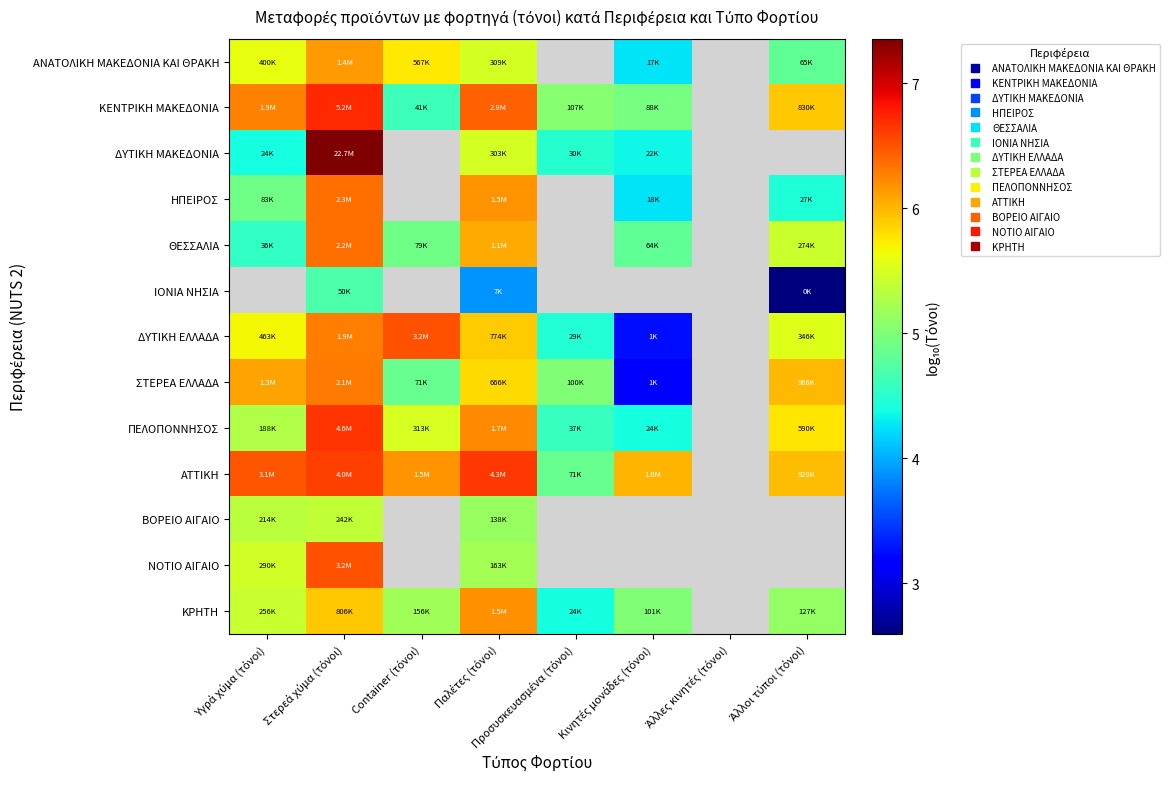

The value of ΑΝΑΤΟΛΙΚΗ ΜΑΚΕΔΟΝΙΑ ΚΑΙ ΘΡΑΚΗ at Στερεά χύμα (τόνοι) is 6.1. True or false?

True